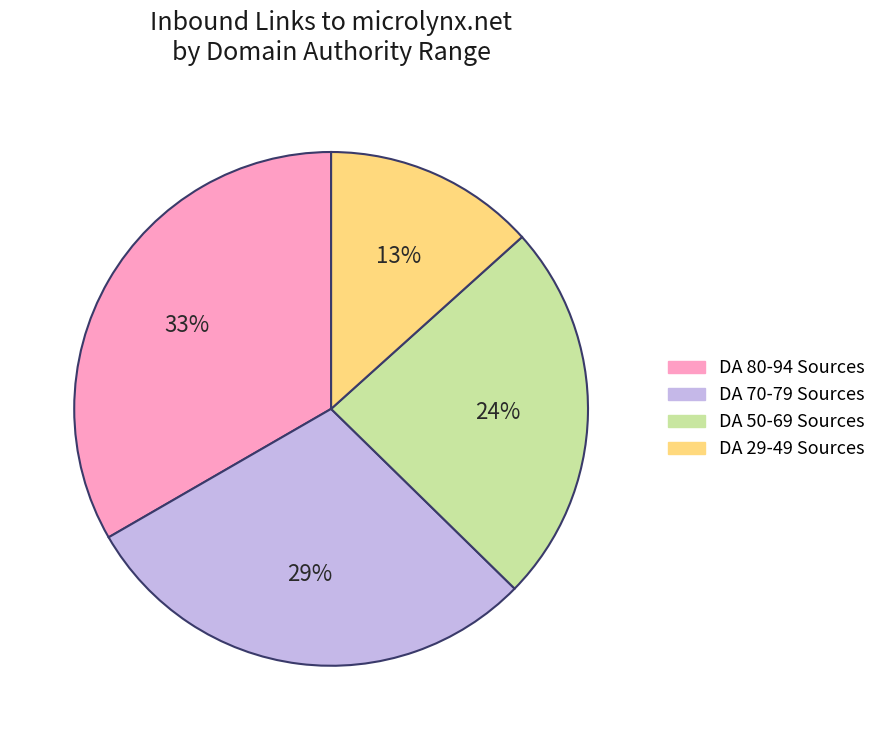

Is DA 70-79 Sources the majority of the pie?

No